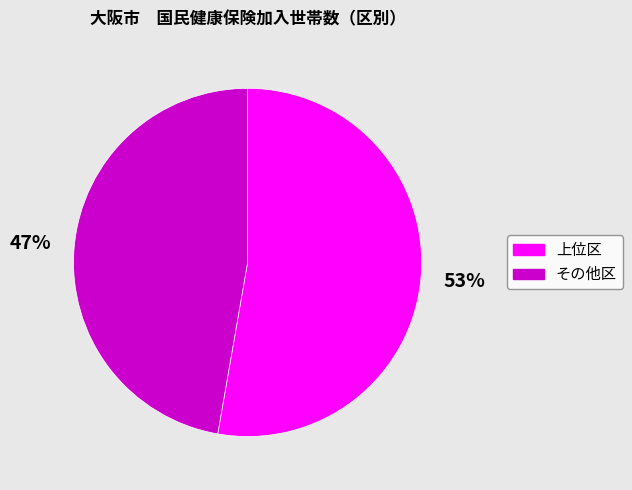

Does any single category account for the majority?

Yes